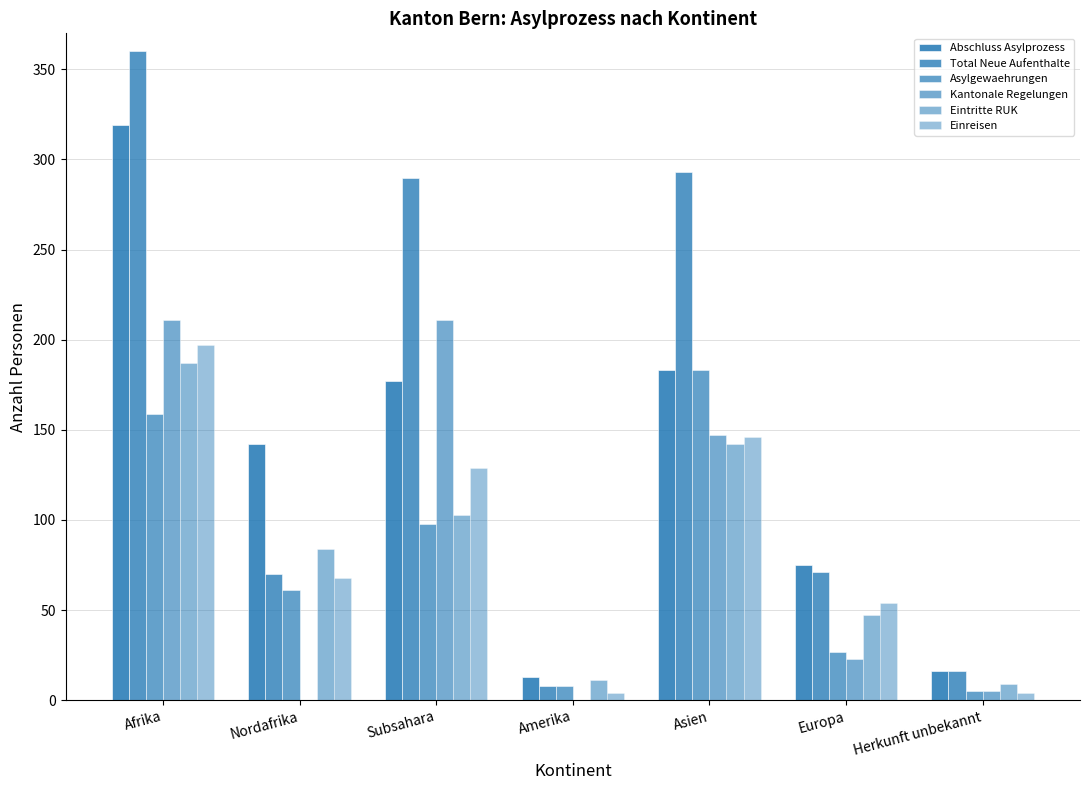

What is the highest value of the Total Neue Aufenthalte series?

360